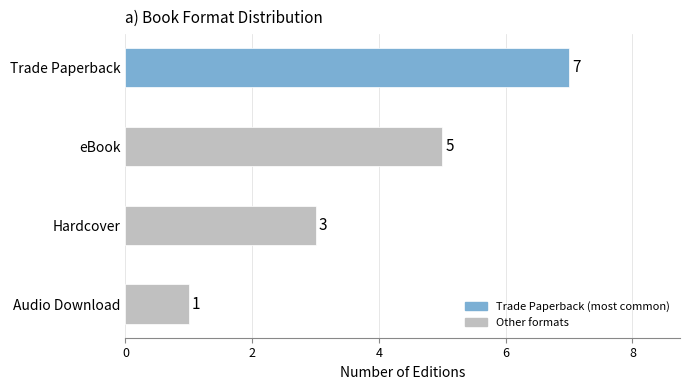

Is it true that the value at Audio Download is 5?

False